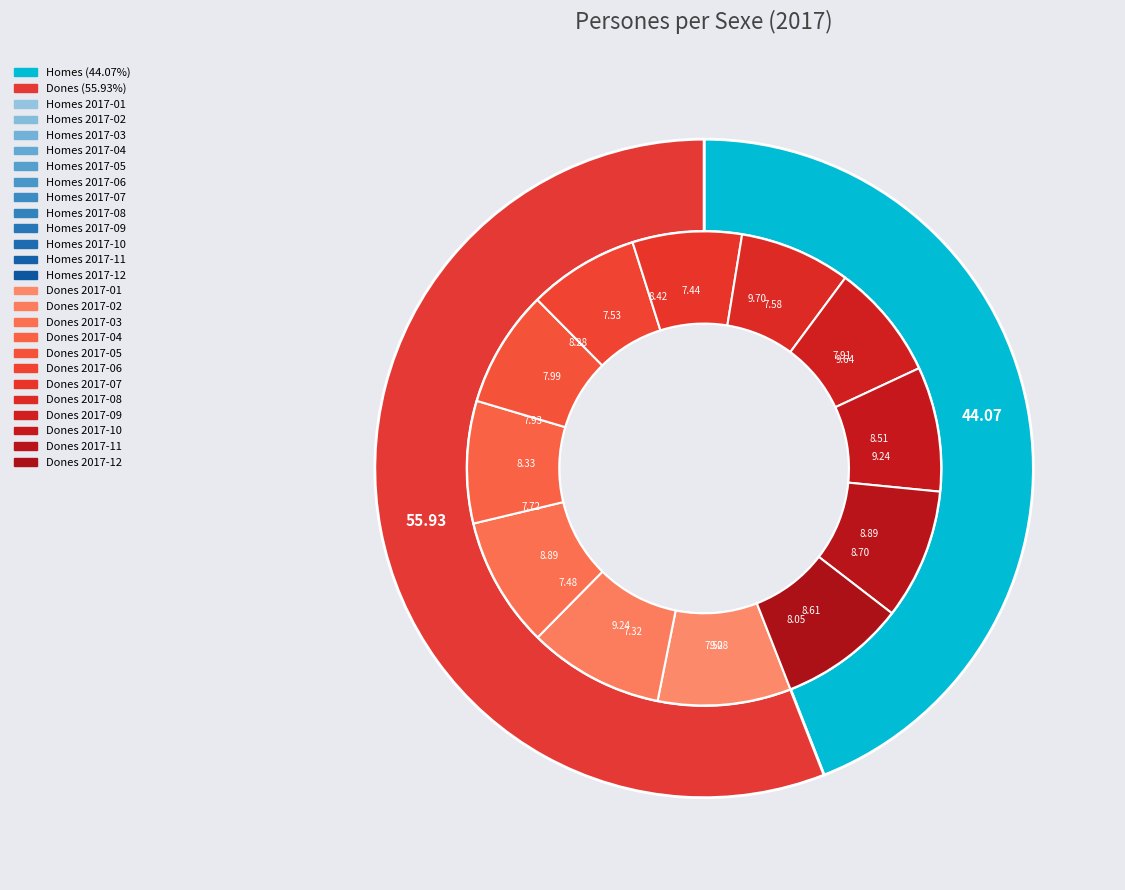

To the nearest percent, what is the combined percentage of 2017-02 and 2017-11?

18%